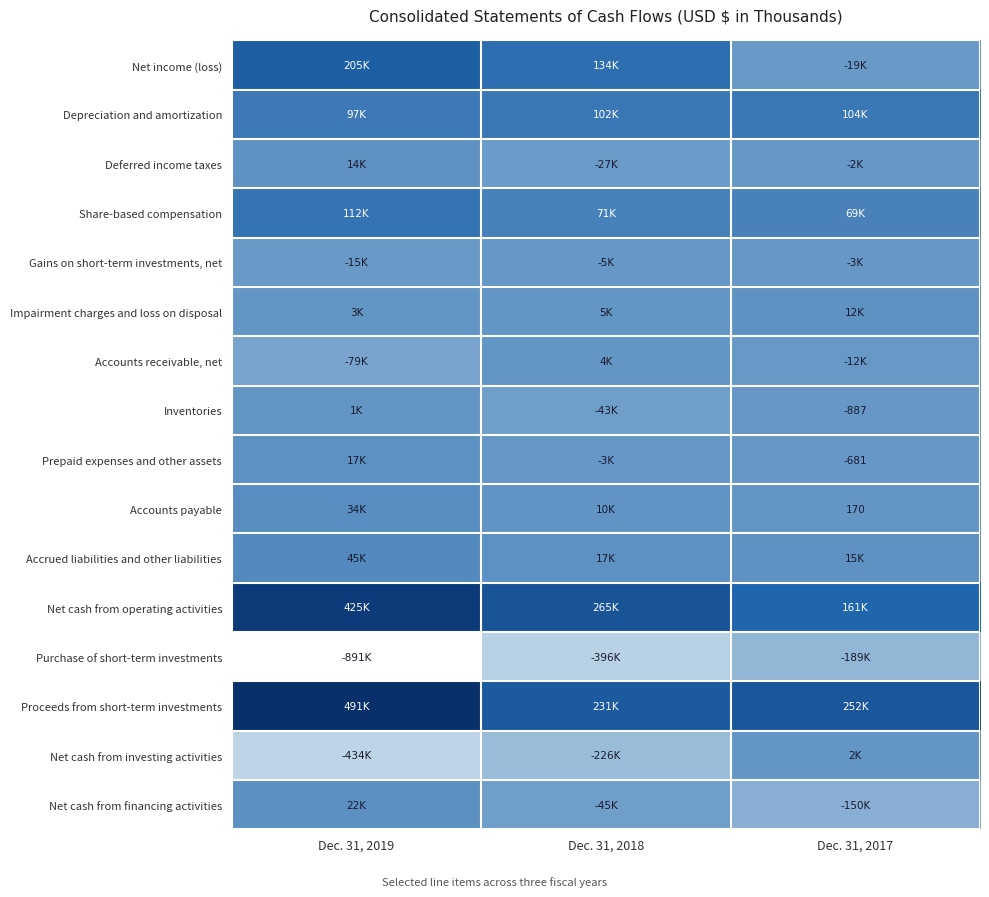

Is it true that Prepaid expenses and other assets equals -681 at Dec. 31, 2017?

True